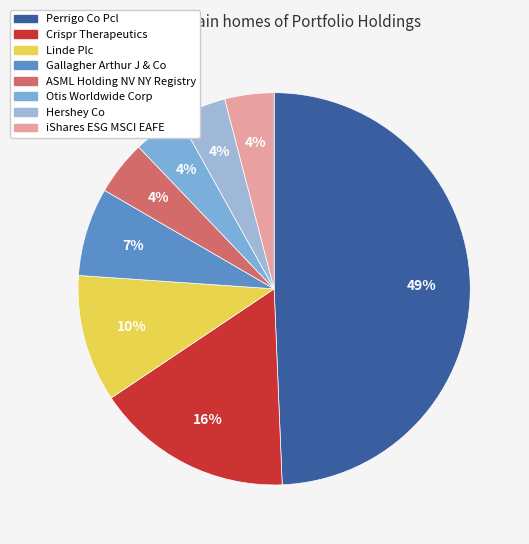

What is the largest slice in the pie chart?

Perrigo Co Pcl